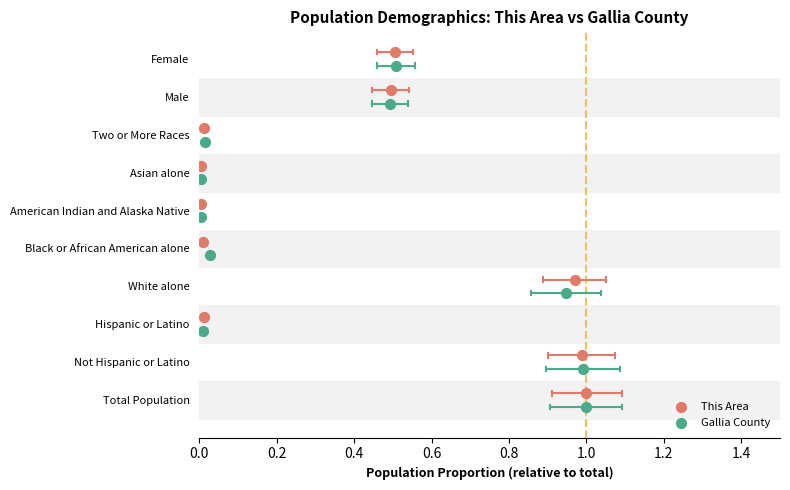

Which series reaches the minimum Y coordinate?

Gallia County